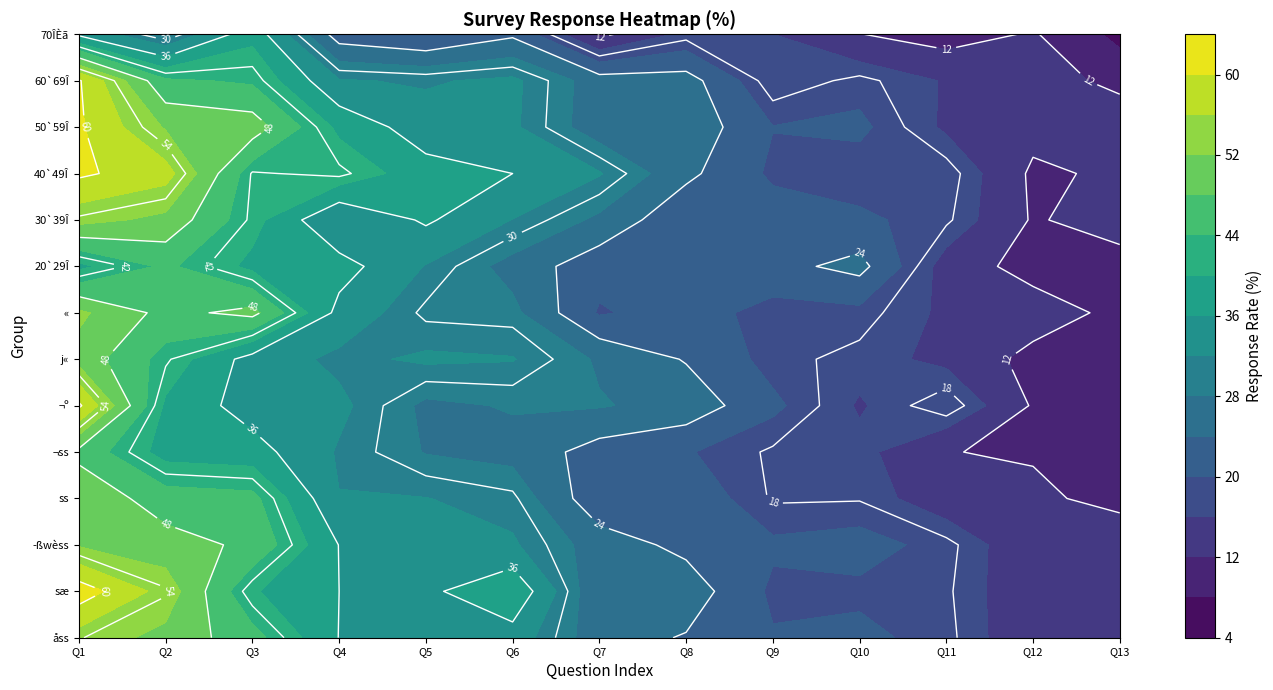

The ¬ss series shows 58.2 at 2. True or false?

False